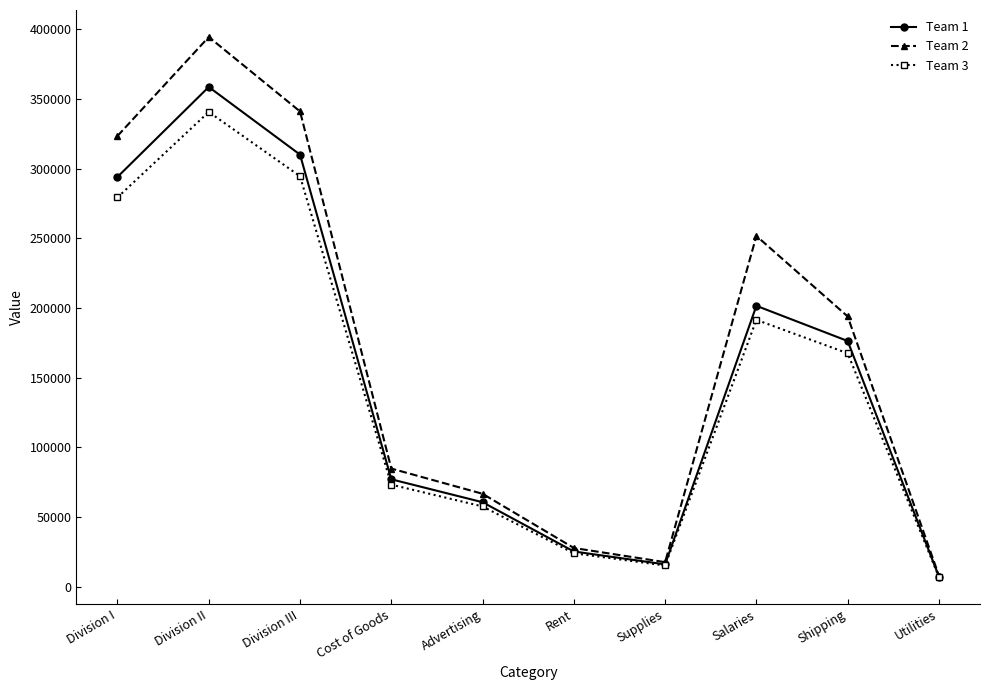

What position from the left is Supplies?

7